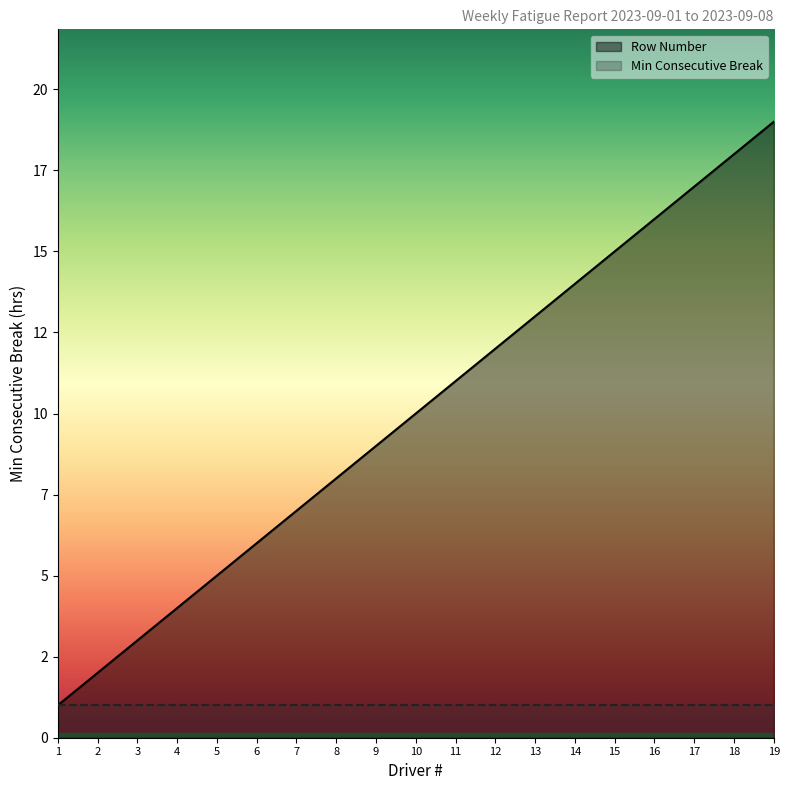

Does the chart display data point markers on the line(s)?

No